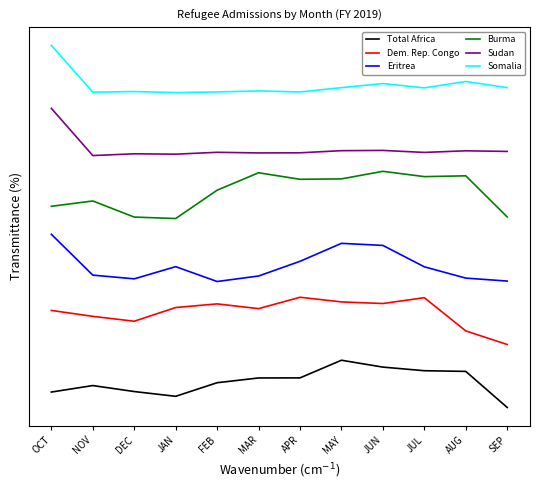

In Burma, how many points are higher than both neighbors (excluding endpoints)?

4